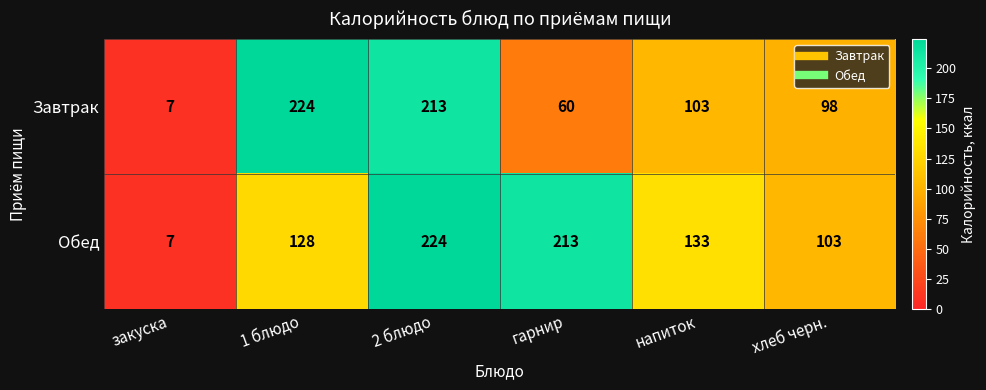

Where does the Завтрак series first go above 103?

1 блюдо